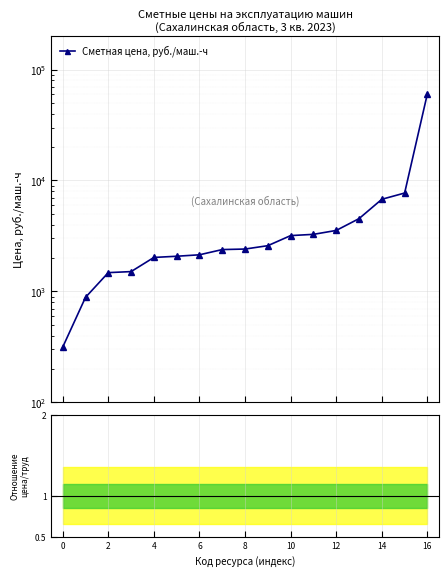

What is the greatest value displayed?

60735.8